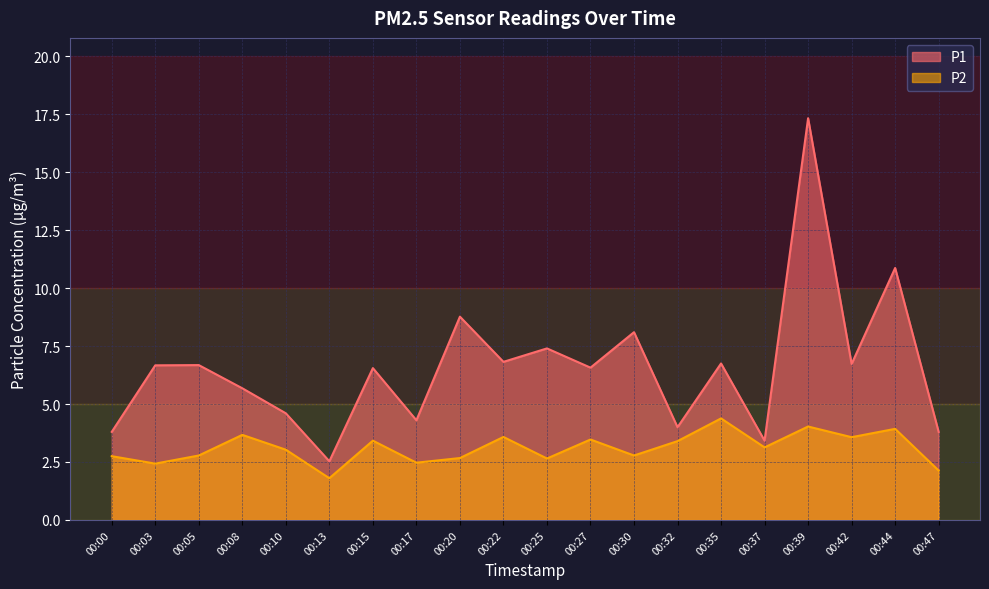

Does the chart display data point markers on the line(s)?

No